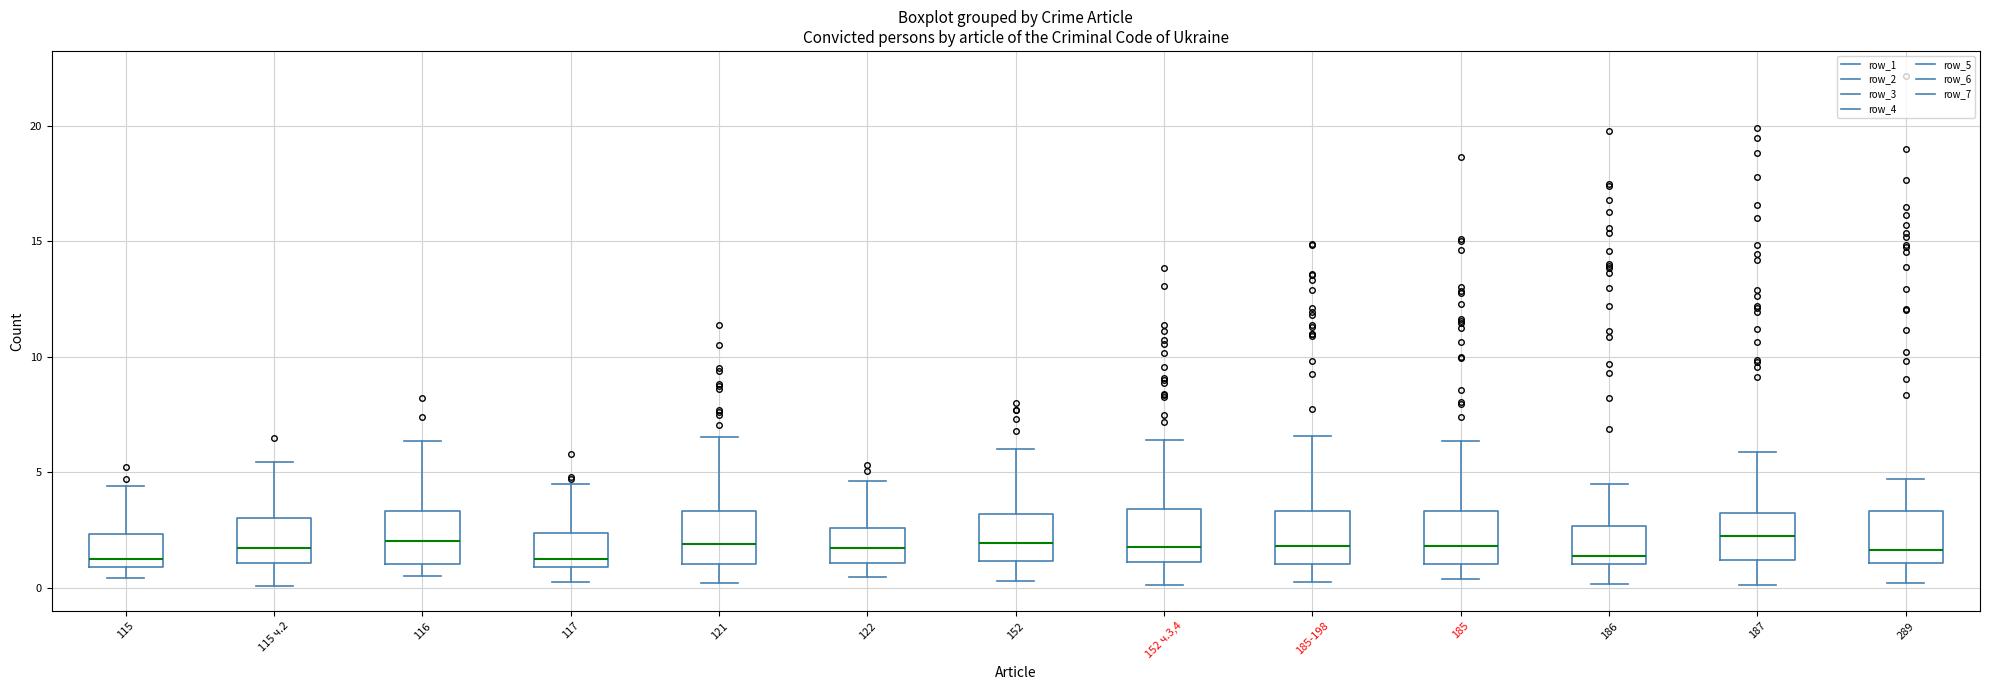

Reading left to right, transcribe this box plot: for each box, give where its median line is, the range the box spans, and where its two whiskers end, as read against the y-axis. The values are not printed on the chart, so give them approximately, as read against the axis.

115: median 1.0 (just above the box's lower edge), box 1.0 to 2.5, whiskers 0.5 to 4.5
115 ч.2: median 1.5, box 1.0 to 3.0, whiskers 0.0 to 5.5
116: median 2.0, box 1.0 to 3.5, whiskers 0.5 to 6.5
117: median 1.0 (just above the box's lower edge), box 1.0 to 2.5, whiskers 0.5 to 4.5
121: median 2.0, box 1.0 to 3.5, whiskers 0.0 to 6.5
122: median 1.5, box 1.0 to 2.5, whiskers 0.5 to 4.5
152: median 2.0, box 1.0 to 3.0, whiskers 0.5 to 6.0
152 ч.3,4: median 2.0, box 1.0 to 3.5, whiskers 0.0 to 6.5
185-198: median 2.0, box 1.0 to 3.5, whiskers 0.5 to 6.5
185: median 2.0, box 1.0 to 3.5, whiskers 0.5 to 6.5
186: median 1.5, box 1.0 to 2.5, whiskers 0.0 to 4.5
187: median 2.0, box 1.0 to 3.0, whiskers 0.0 to 6.0
289: median 1.5, box 1.0 to 3.5, whiskers 0.0 to 4.5